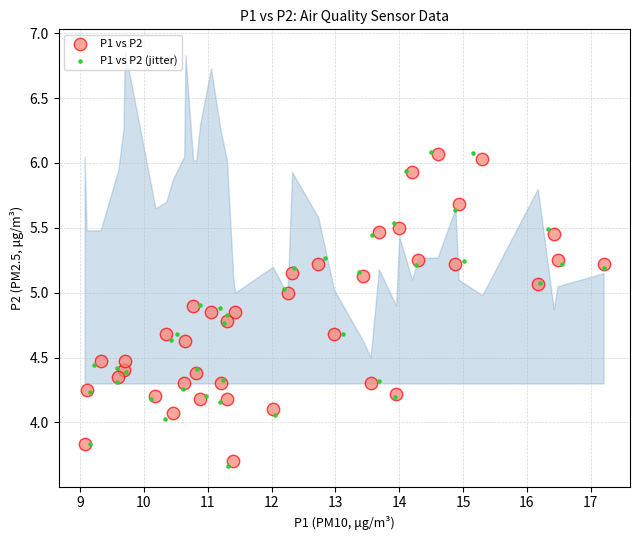

Which series has the widest spread of Y values?

P1 vs P2 (jitter)